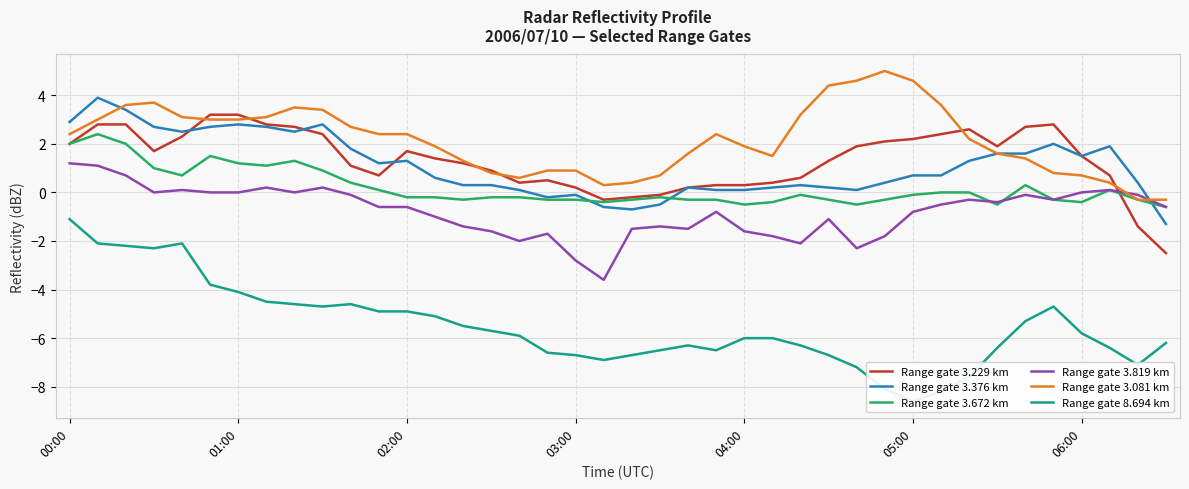

How many values in Range gate 3.819 km are above zero?

7